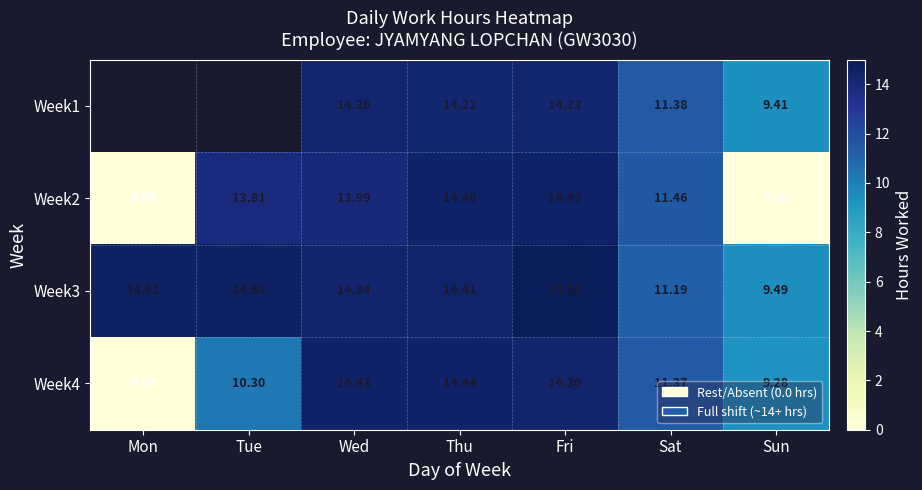

Where is Week3 nearest to the value 12?

Sat